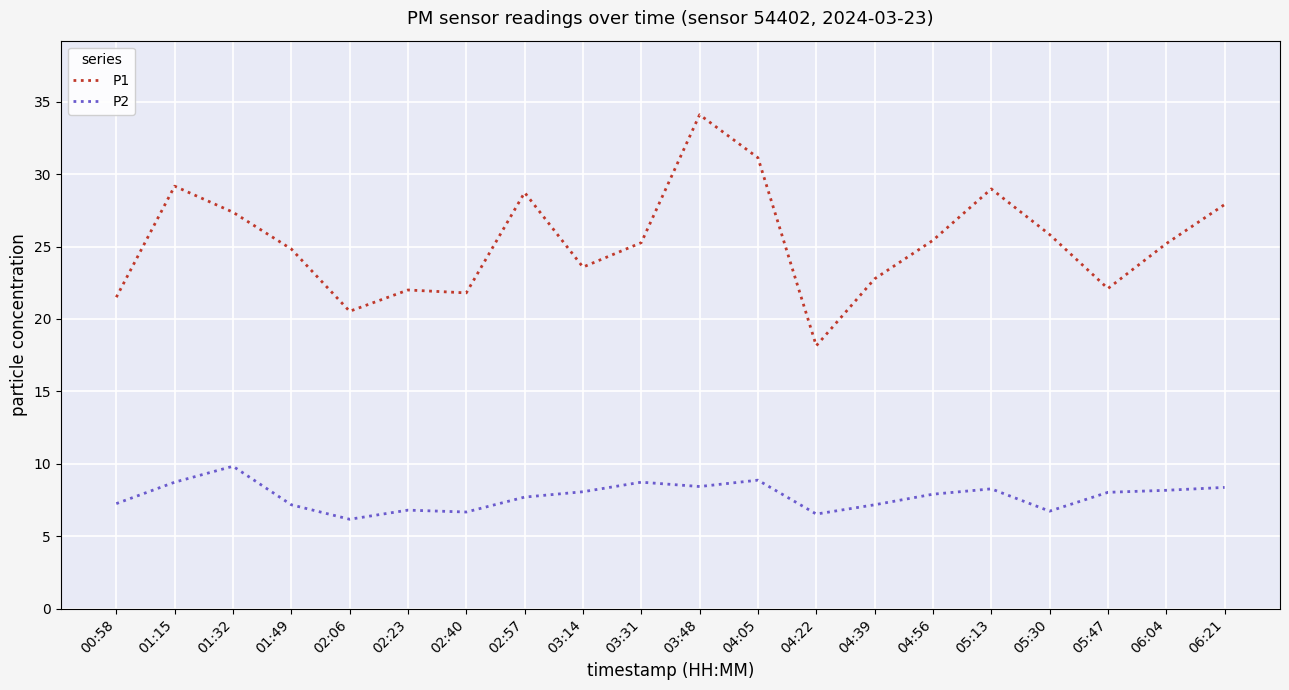

Which series has the largest total across all categories?

P1